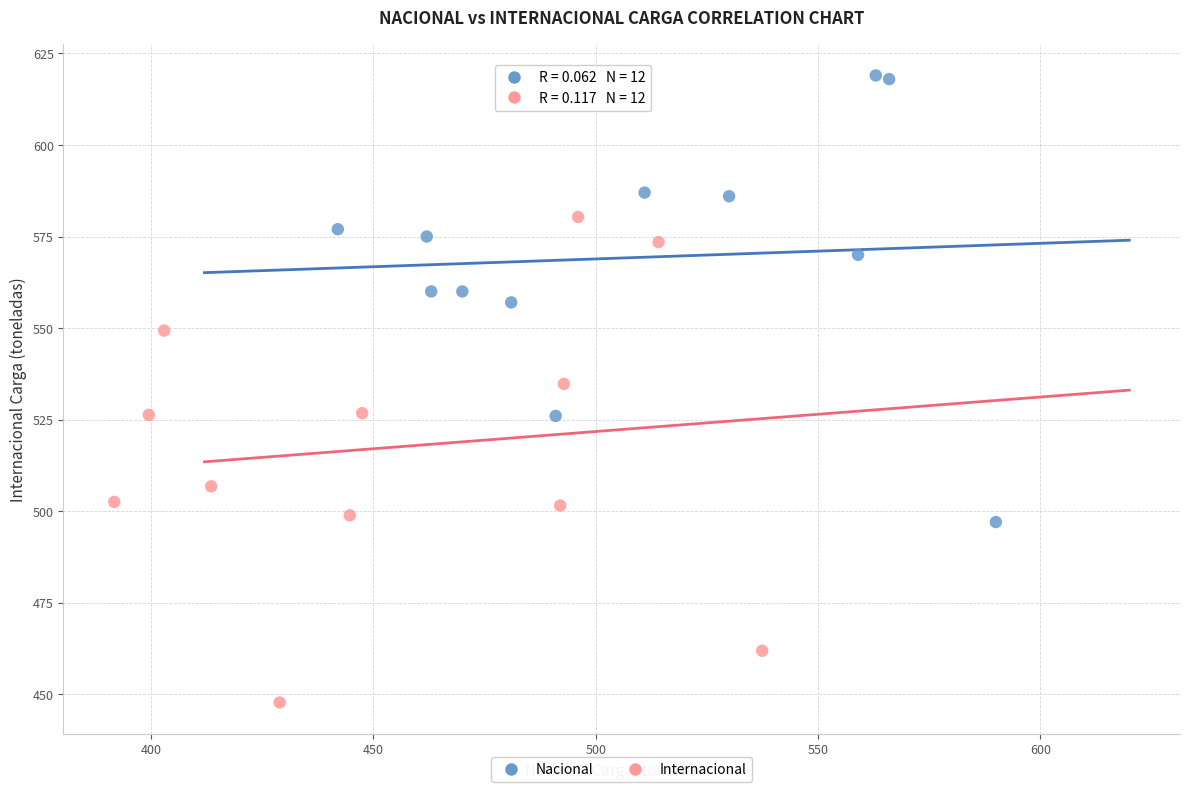

Which series contains the lowest Y value?

Internacional